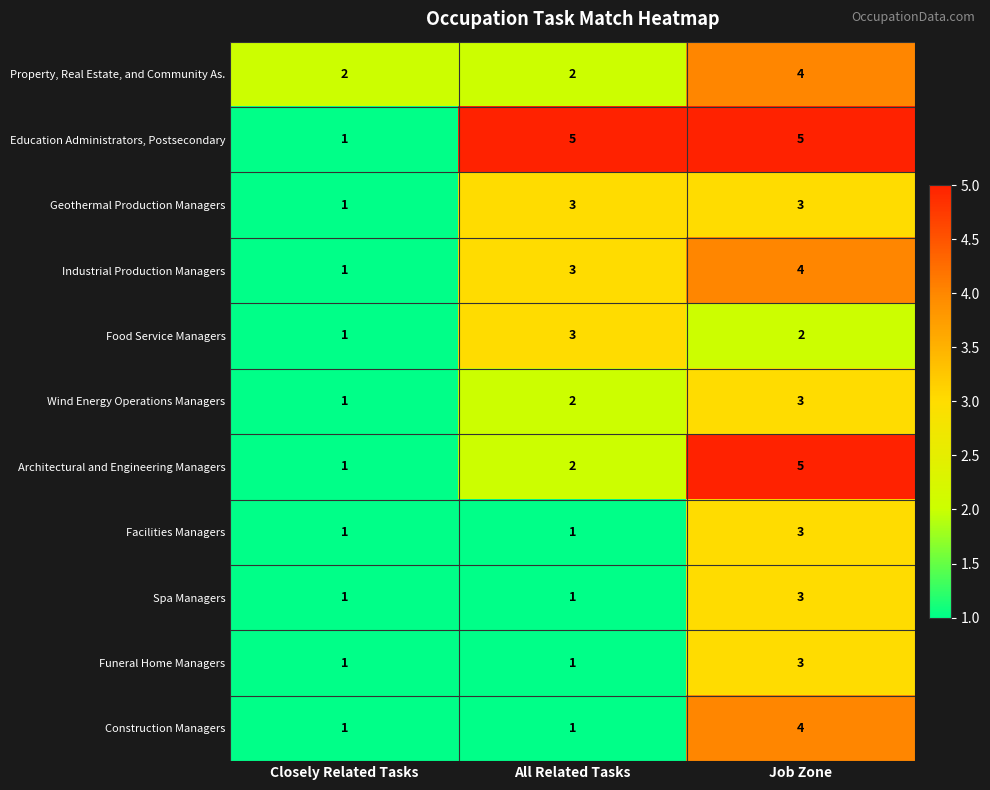

Is the value of Education Administrators, Postsecondary at Closely Related Tasks greater than the value of Food Service Managers at All Related Tasks?

No